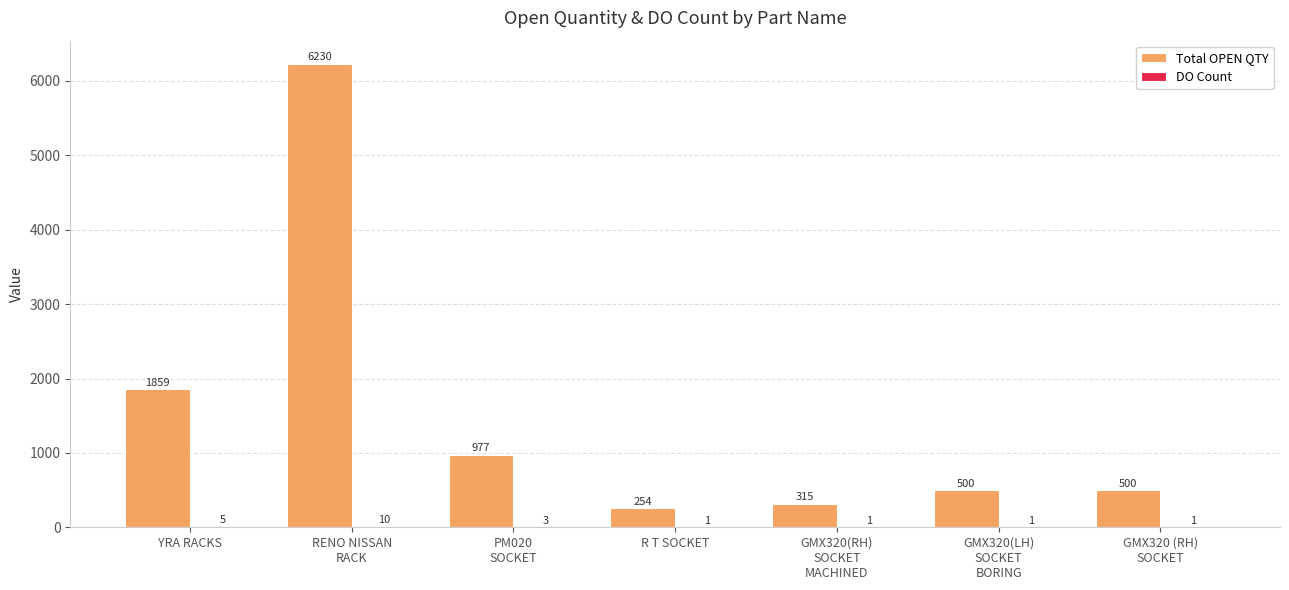

At which category does the chart reach its peak across all series?

RENO NISSAN
RACK